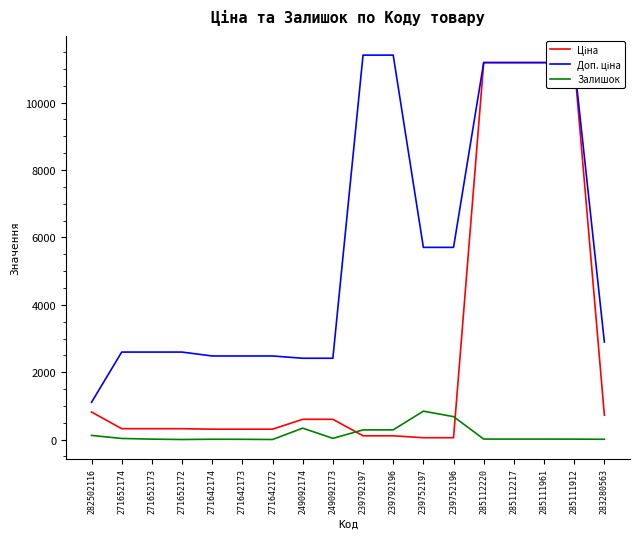

Rank the series by their average value, from highest to lowest.

Доп. ціна, Ціна, Залишок